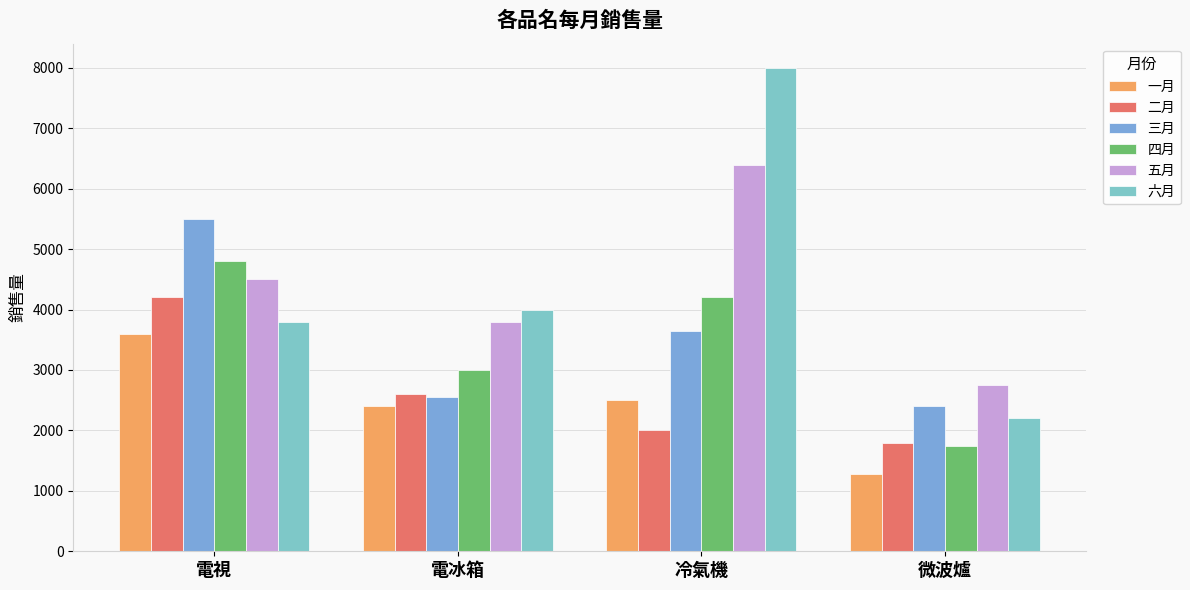

Which series has the largest total across all categories?

六月